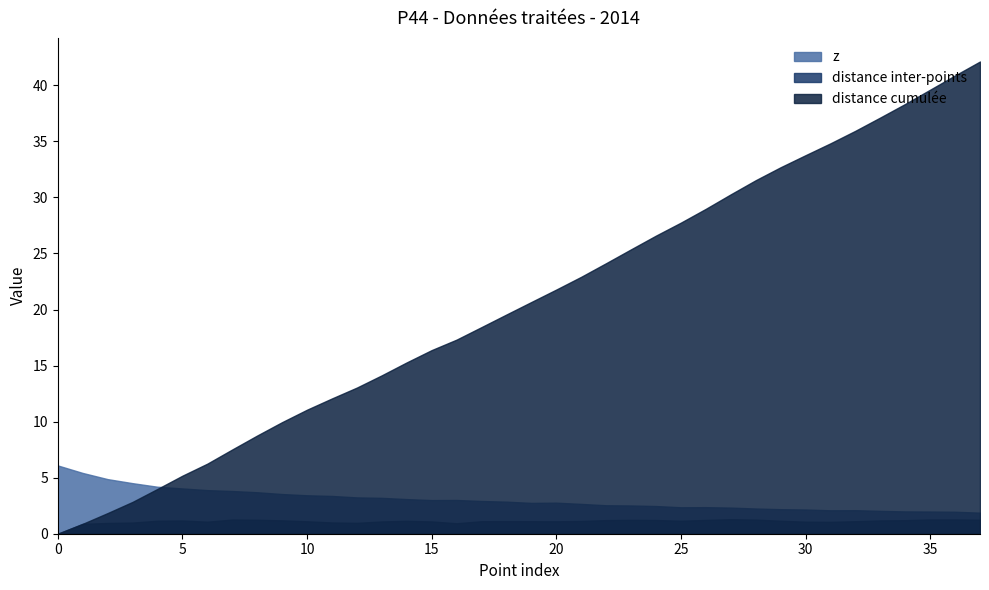

The distance inter-points series shows 1.2 at 37. True or false?

True